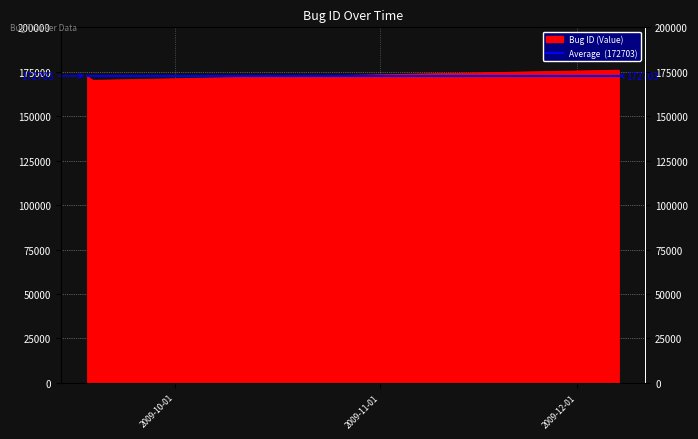

Where is the data nearest to the value 172986?

2009-09-17 14:43:57